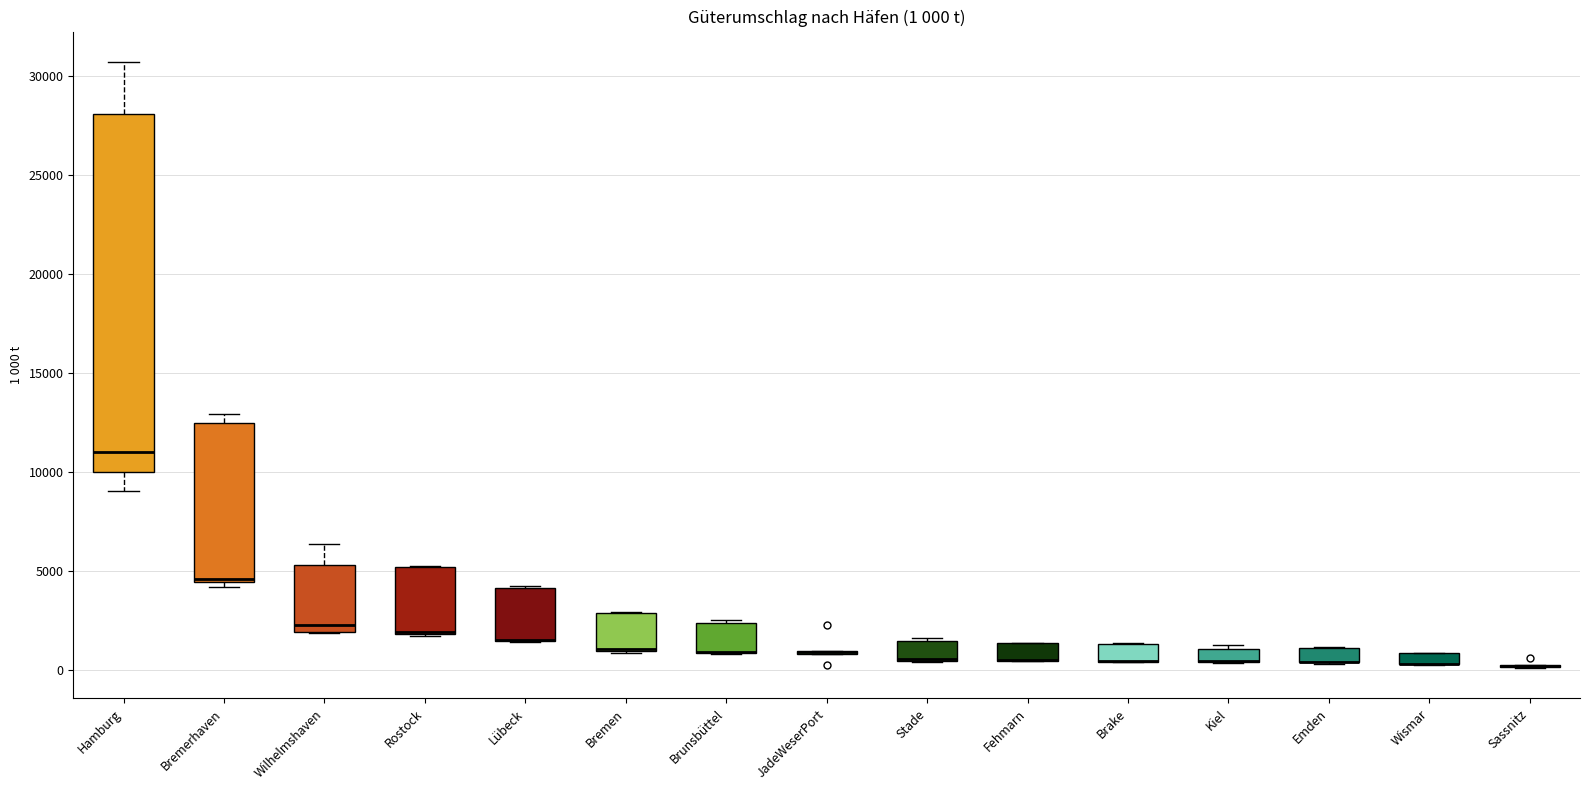

Which box is the tallest, from its lower edge to its upper edge?

Hamburg